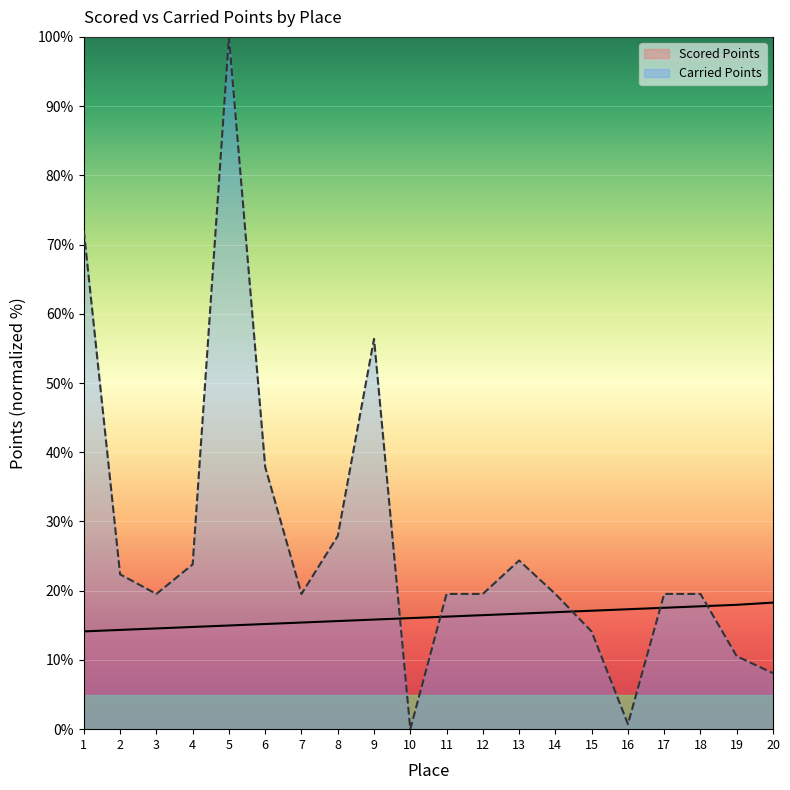

At which category is the sum across all series the highest?

5